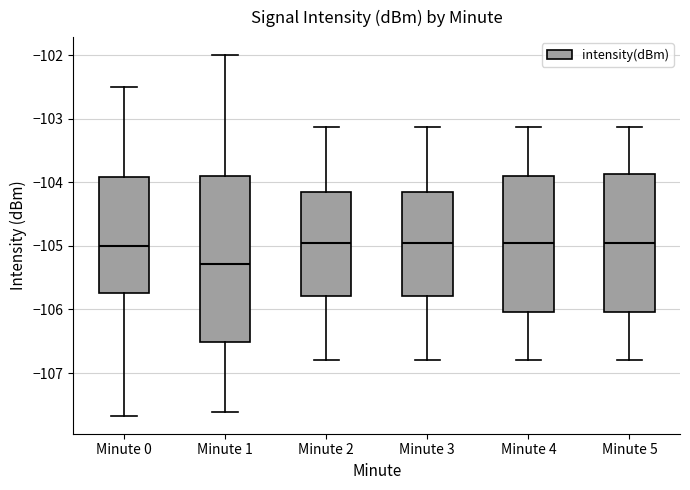

Comparing the boxes themselves (not the whiskers), which one is the tallest?

Minute 1